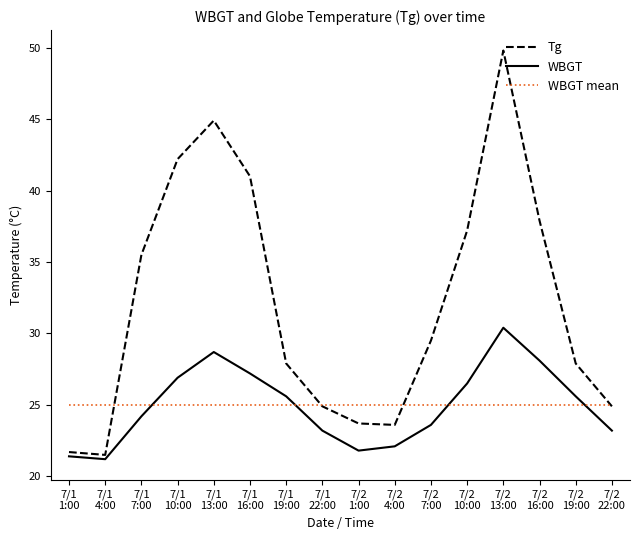

What is the highest value of the WBGT mean series?

25.0